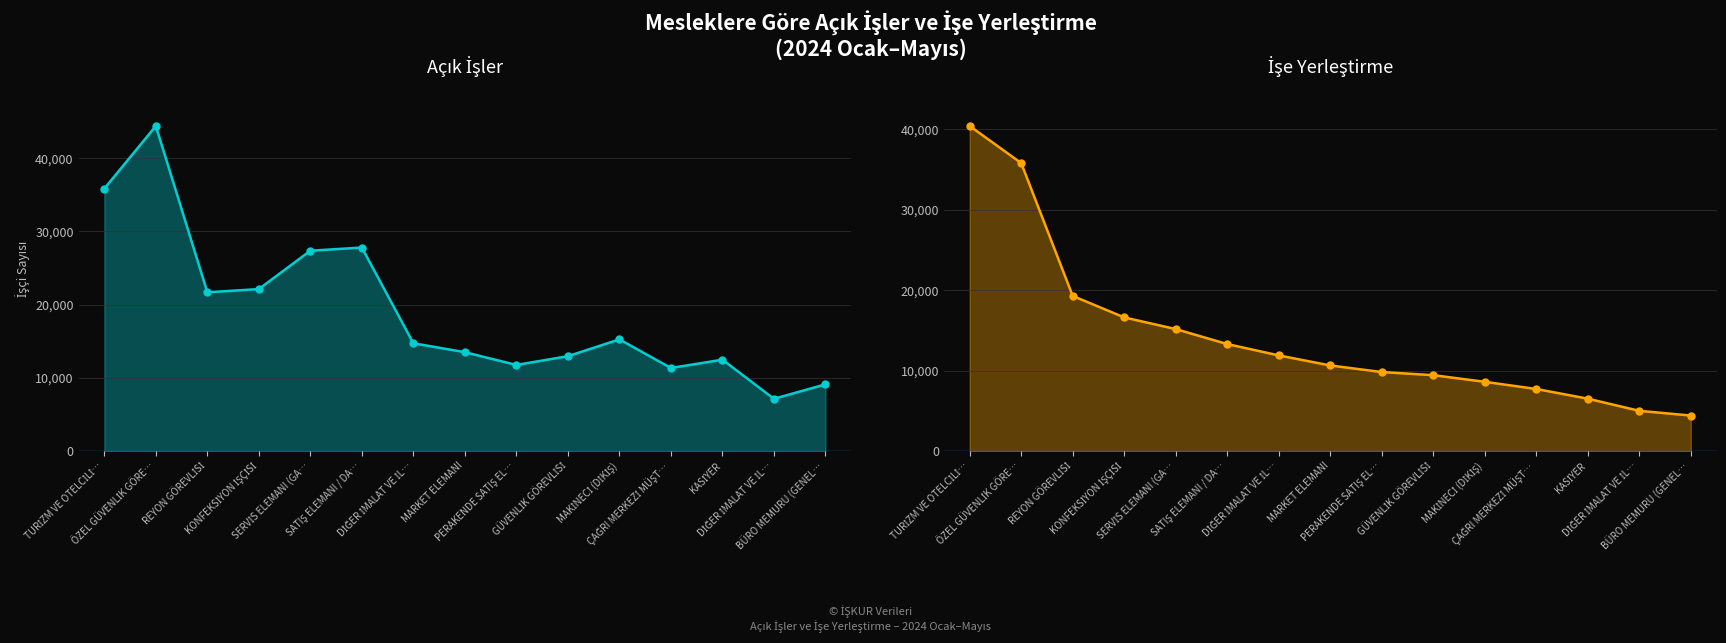

Where does the İşe Yerleştirme series first go above 10640?

TURİZM VE OTELCİLİ…